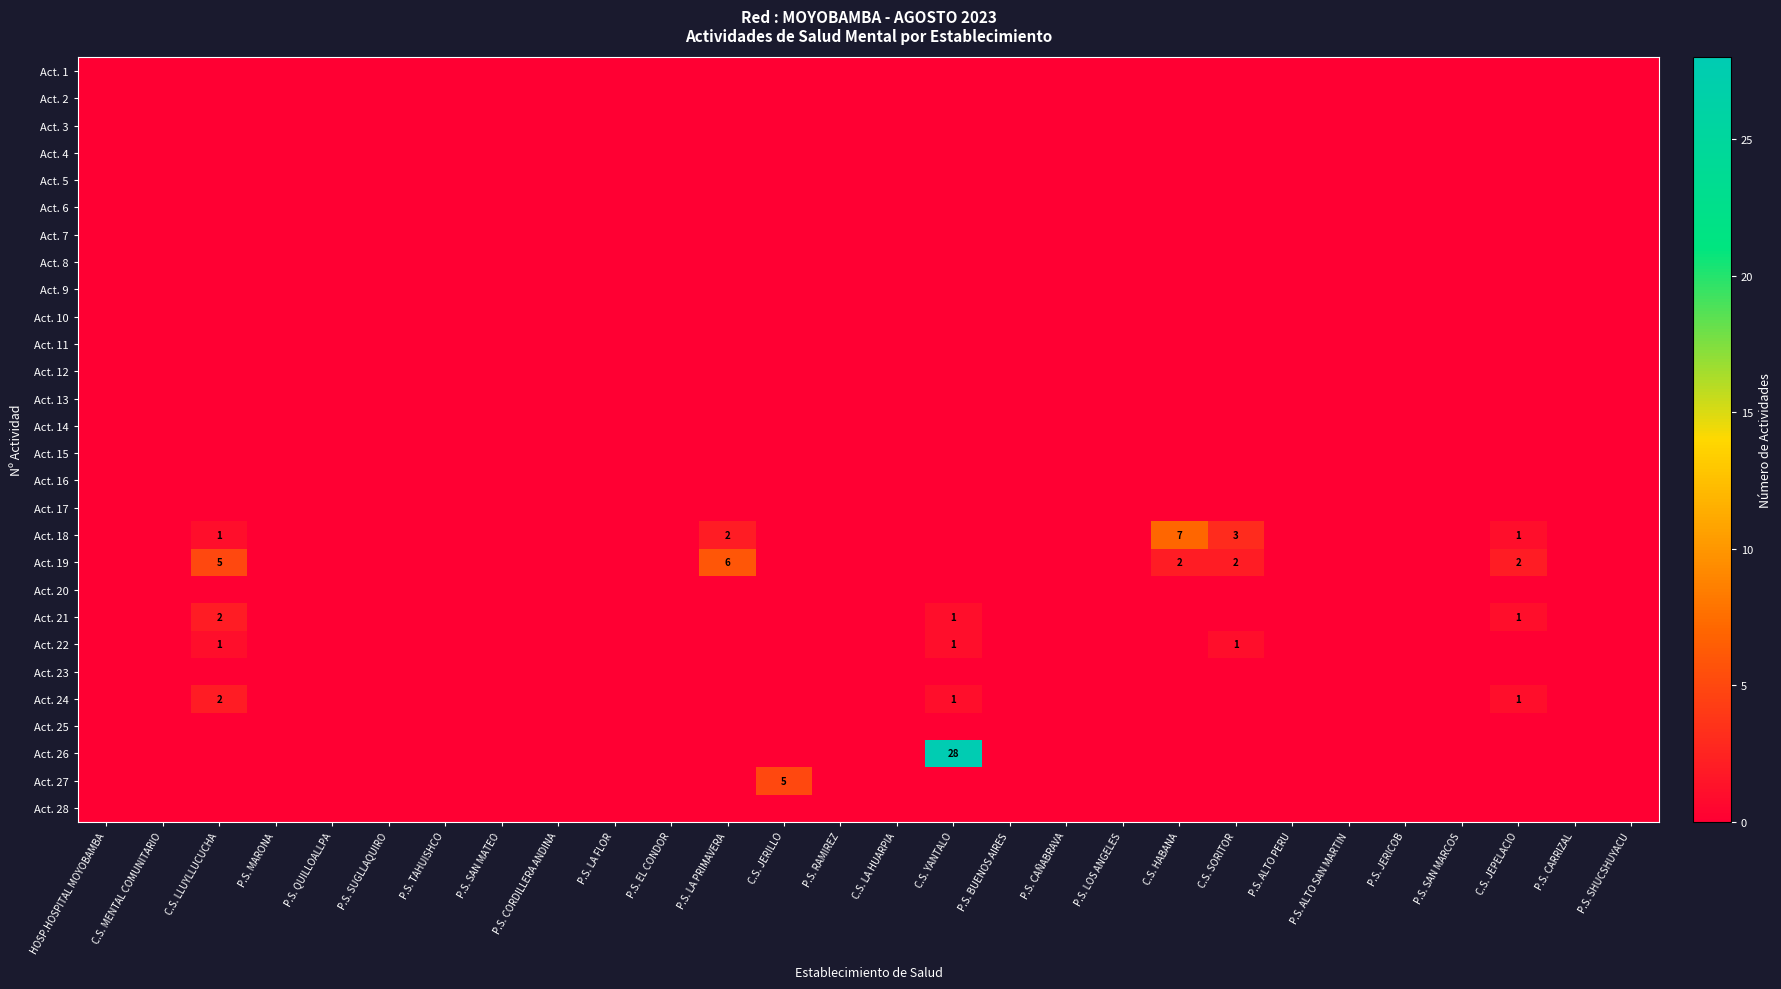

How many data points in Act. 22 are above 0?

3